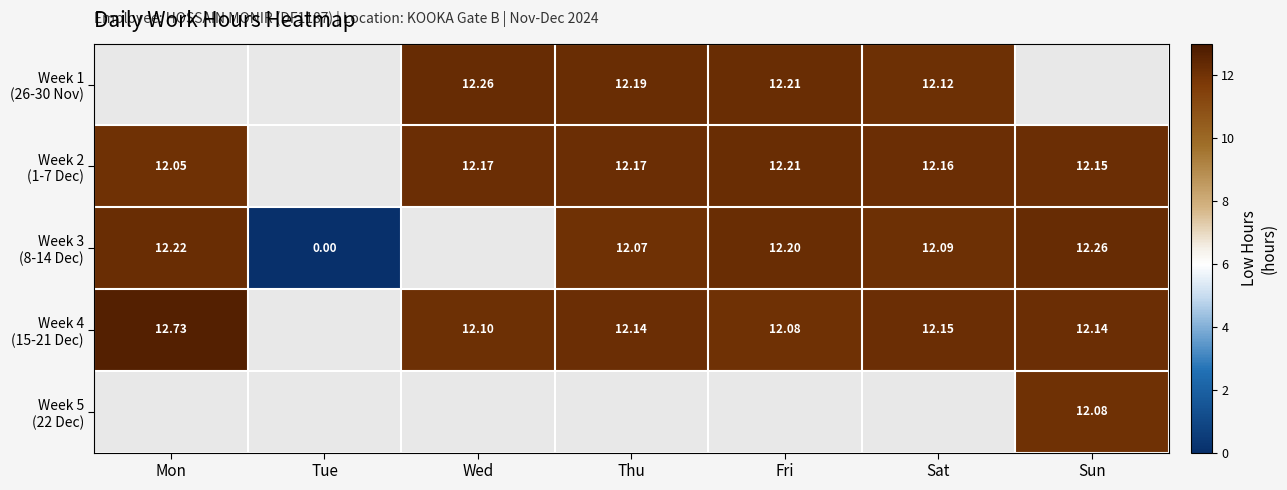

What is the spread (max minus min) of values at Wed?

0.2